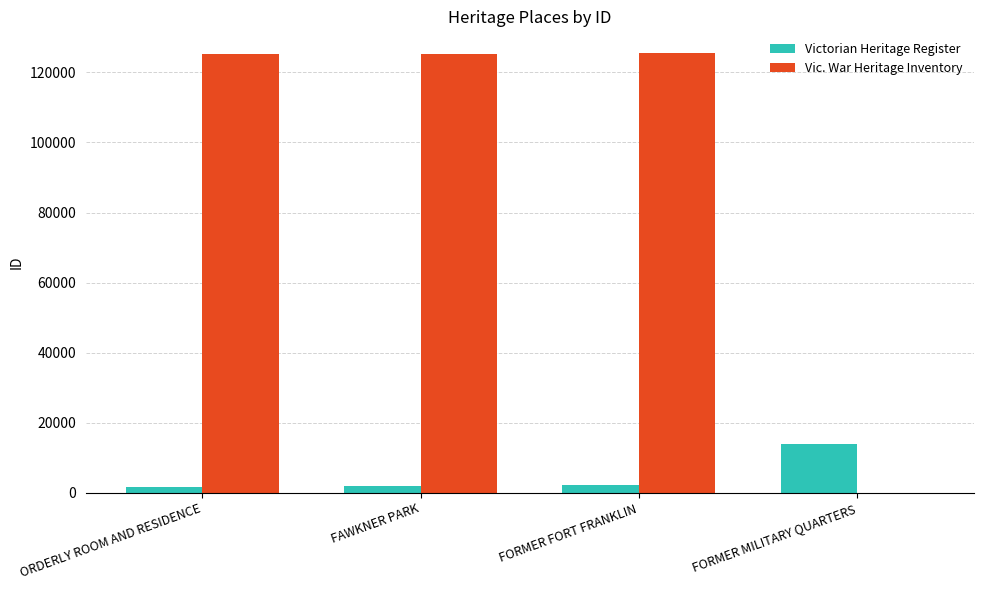

Count the number of categories in the chart.

4